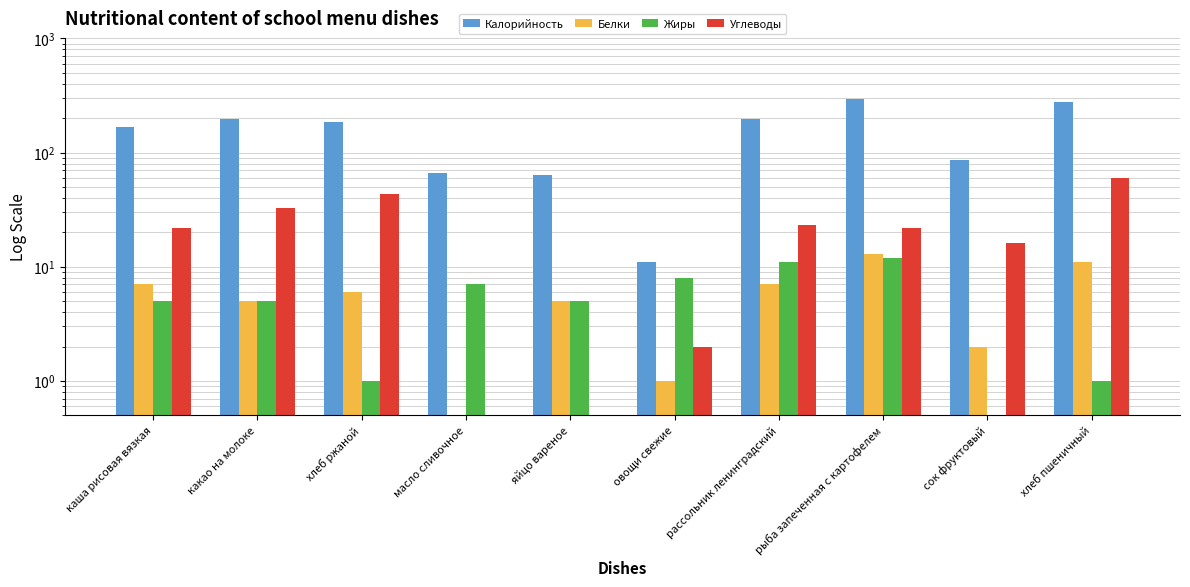

At which label is Углеводы closest to 30?

какао на молоке